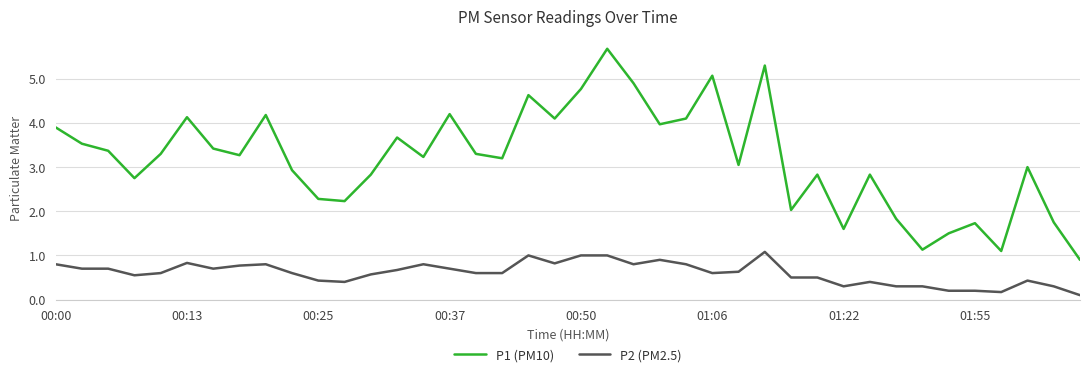

What is the difference between the maximum and minimum values in the P2 (PM2.5) series?

1.0